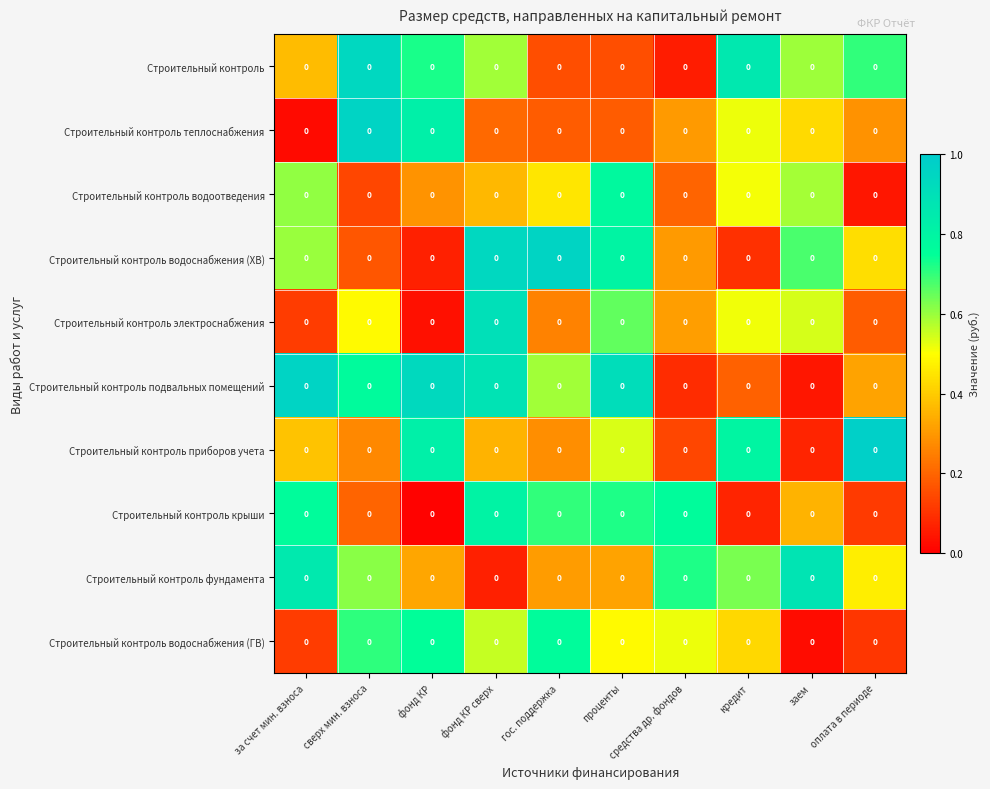

What is the spread (max minus min) of values at за счет мин. взноса?

0.9